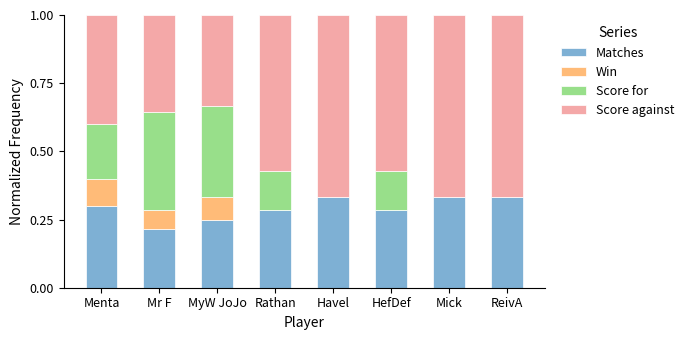

The Matches series shows 0.3 at Havel. True or false?

True